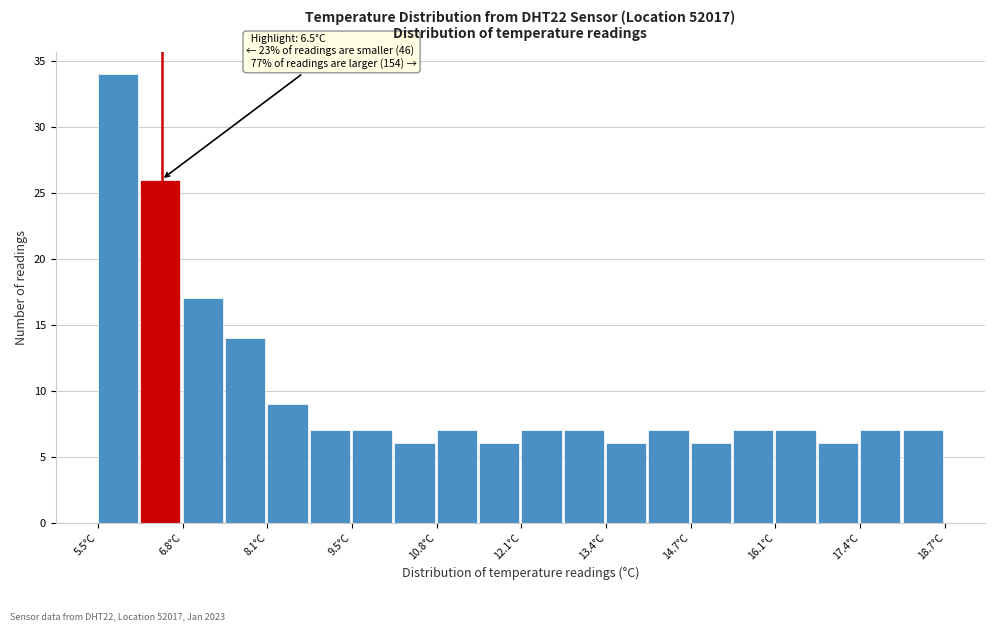

Read against the x-axis, roughly where is the centre of the tallest bar?

5.8